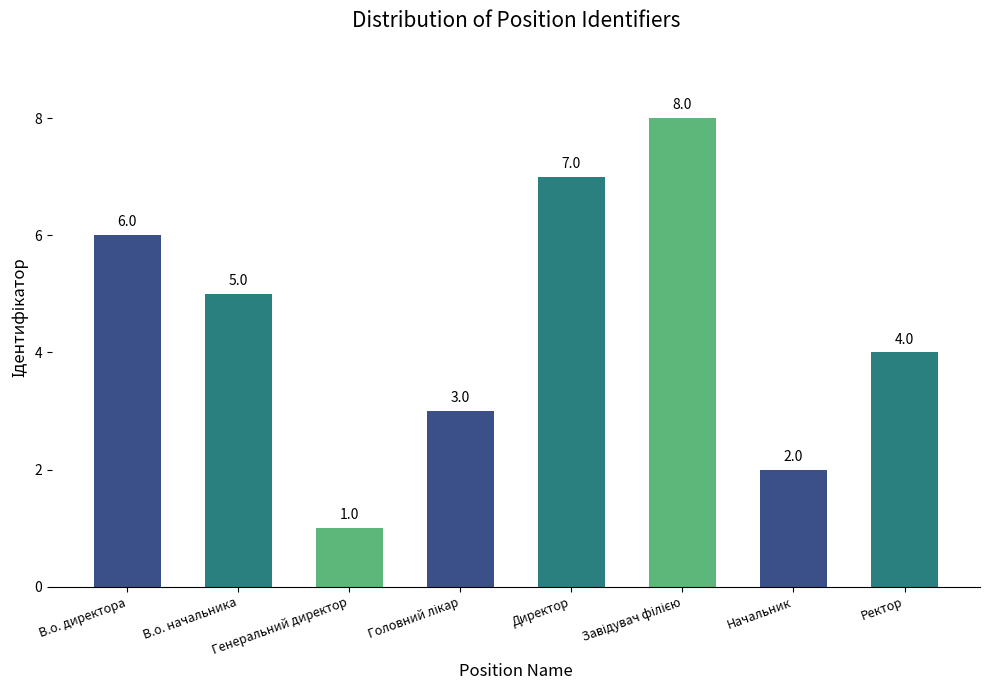

What is the value of the 2nd bar from the left?

5